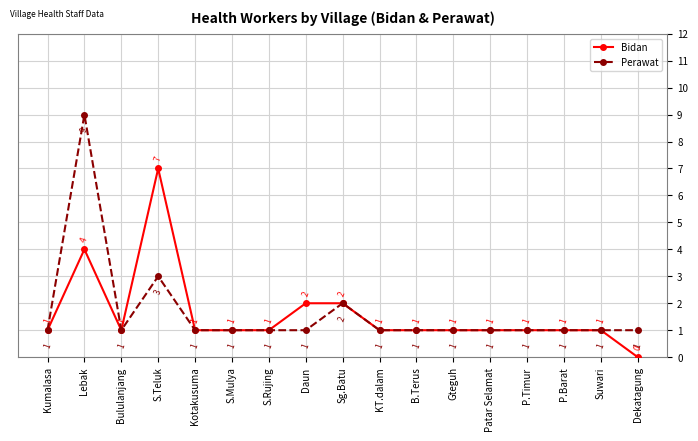

What is the difference between the second highest and minimum values in the Bidan series?

4